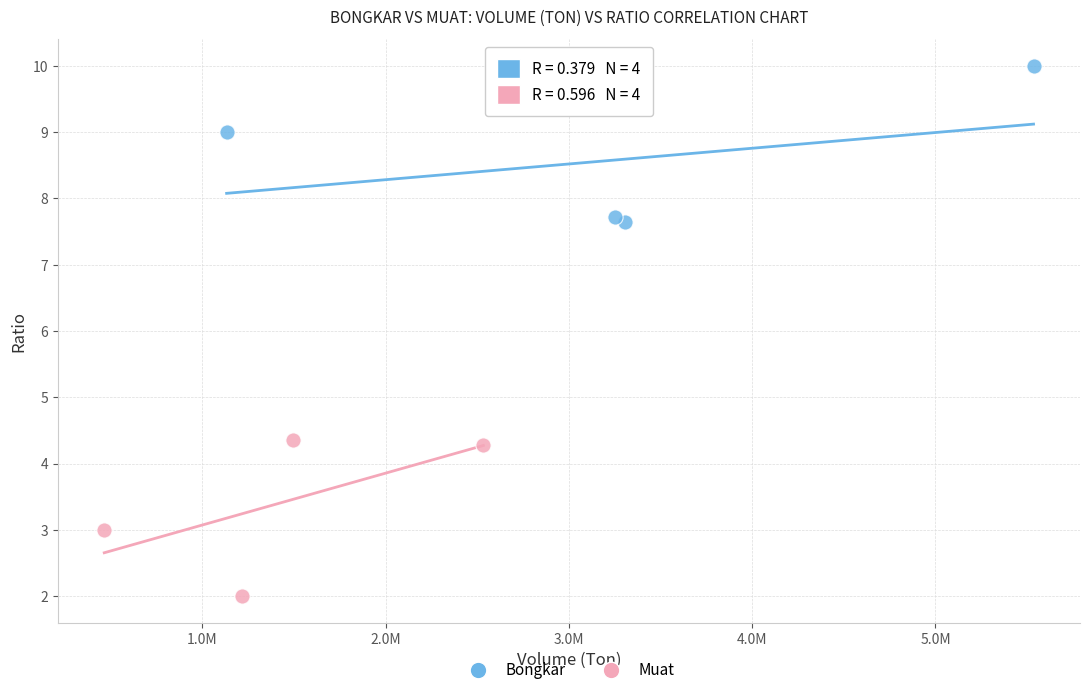

Which series reaches the minimum Y coordinate?

Muat